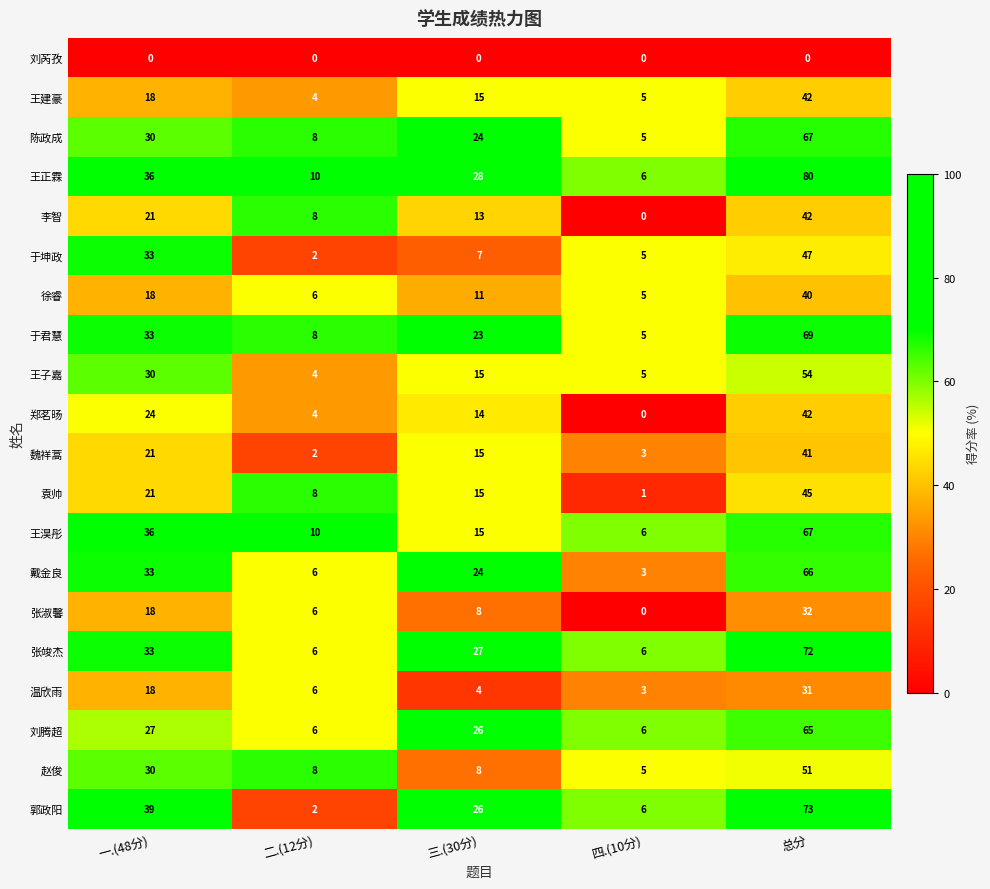

What is the sum of the 陈政成 values at 四.(10分) and 总分?

72